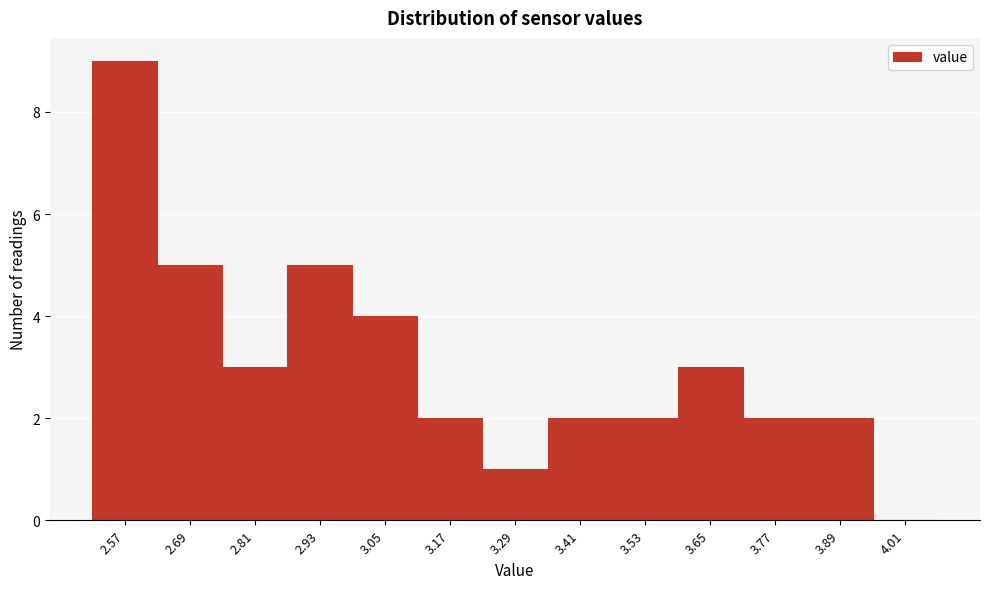

Reading right to left, what are all the values shown in this chart?

4.01=0	3.89=2	3.77=2	3.65=3	3.53=2	3.41=2	3.29=1	3.17=2	3.05=4	2.93=5	2.81=3	2.69=5	2.57=9